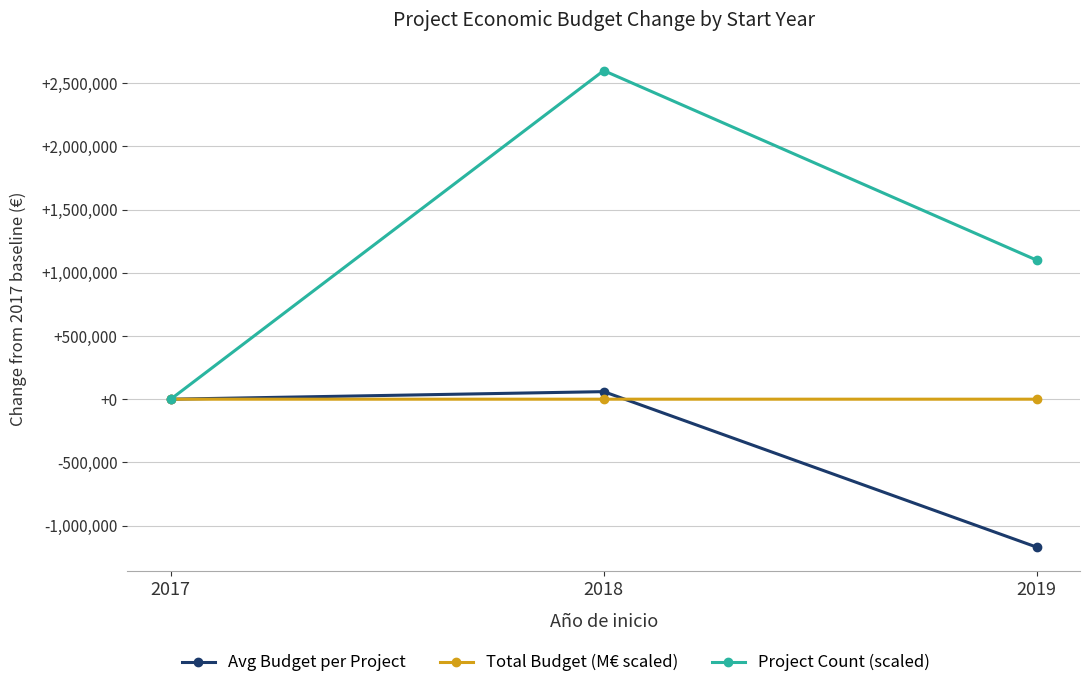

Which category has the lowest value in the Avg Budget per Project series?

2019